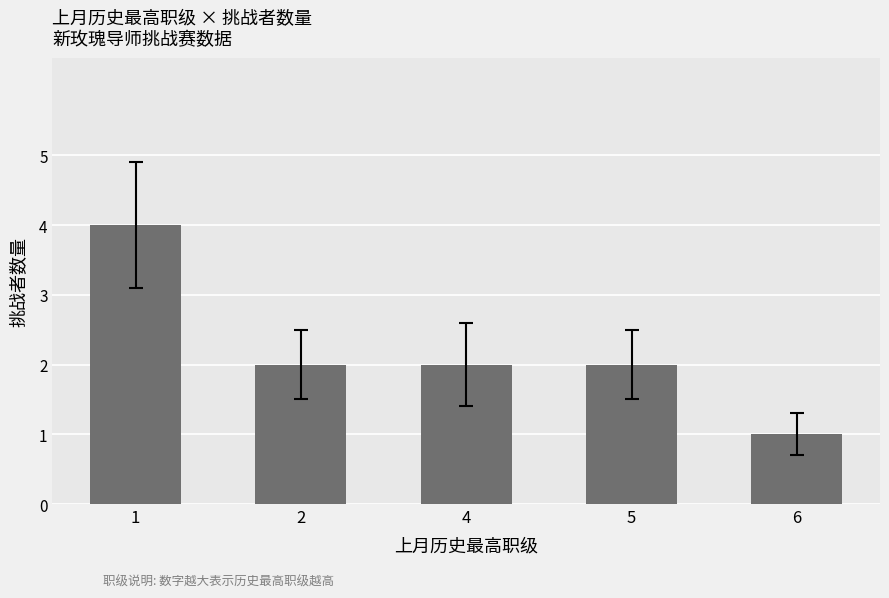

Where does the data first go above 2?

1